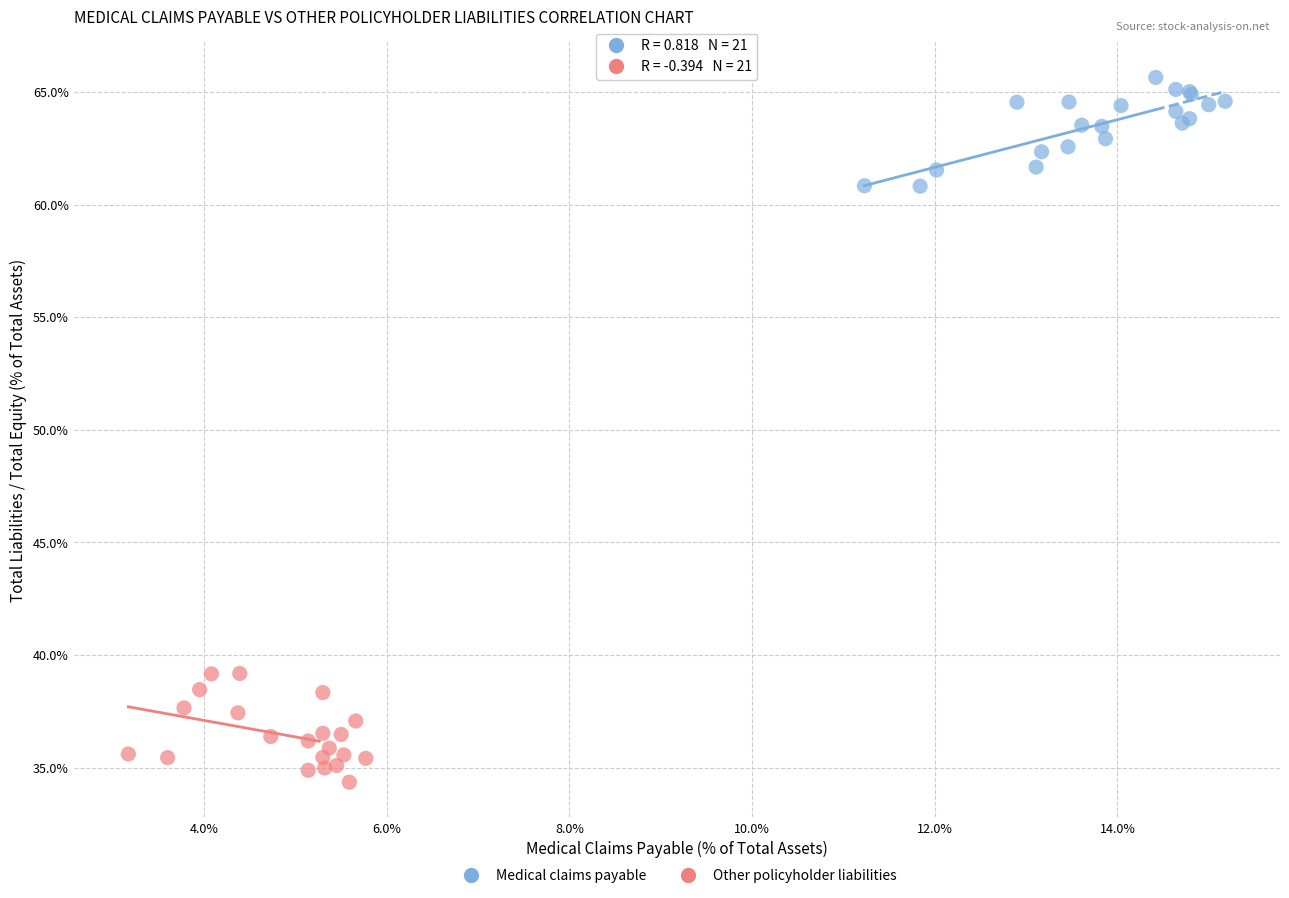

What are all the series names shown in the legend?

Medical claims payable, Other policyholder liabilities